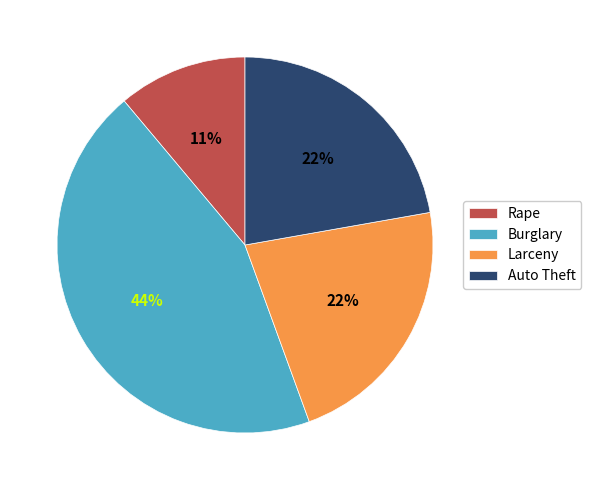

True or false: Rape accounts for 11% of the total.

True